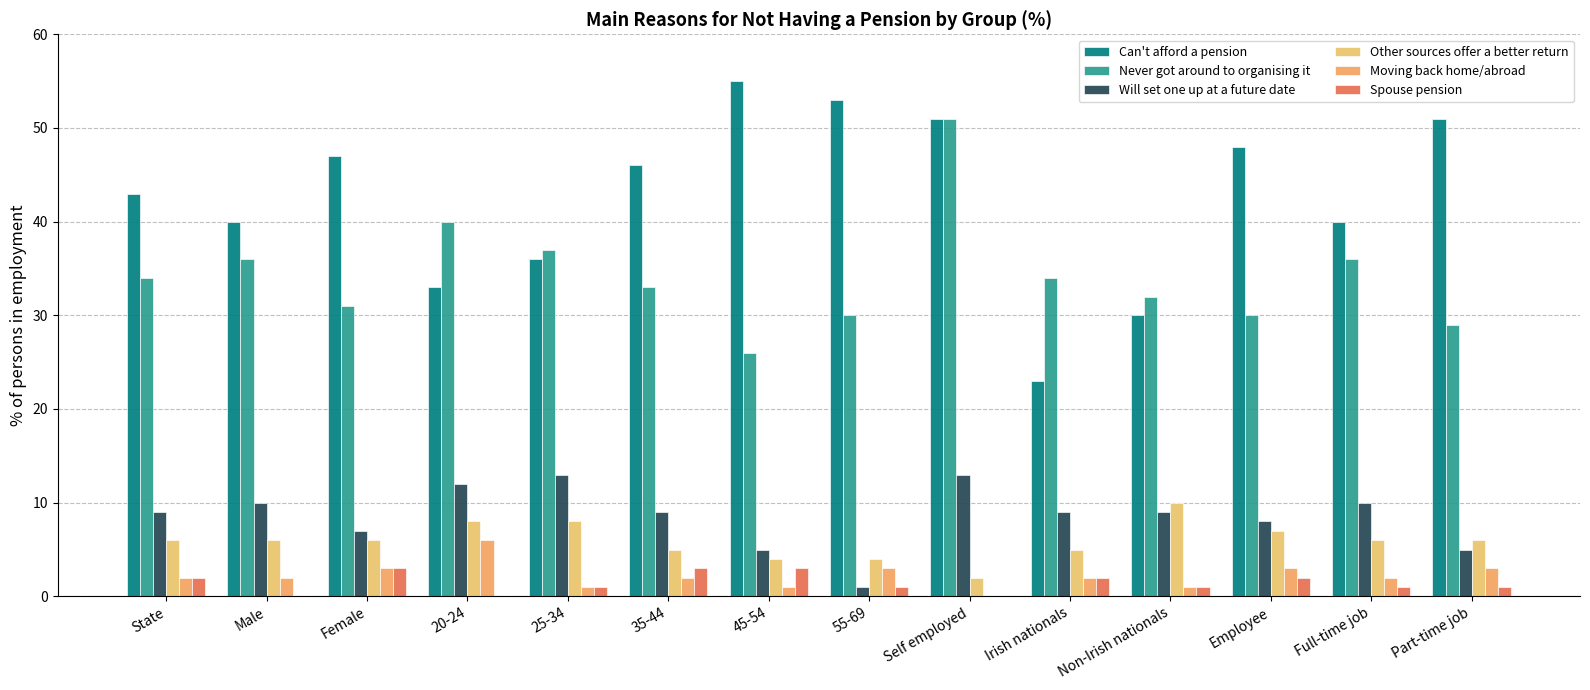

What is the difference between the second highest and second lowest values in the Moving back home/abroad series?

2